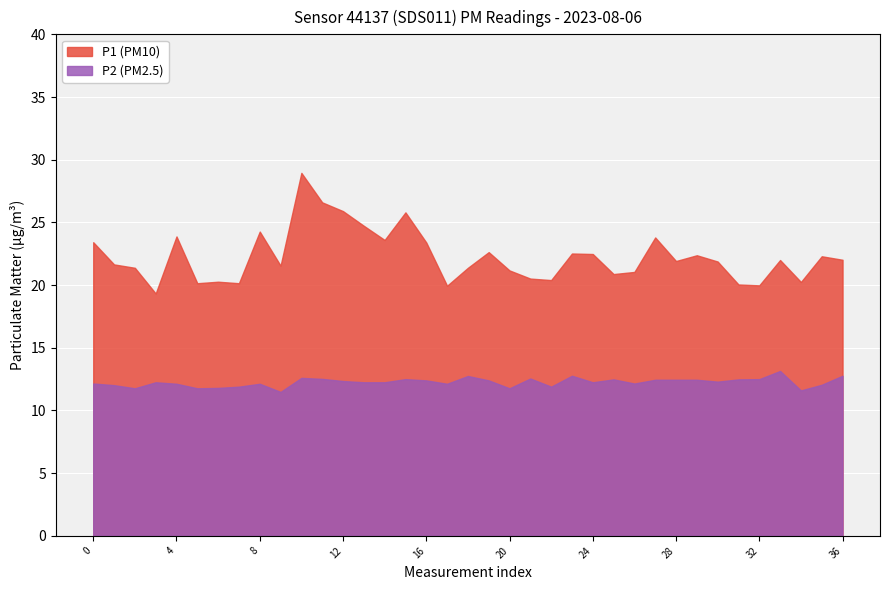

At 03:00, list the series in order from largest to smallest.

P1, P2